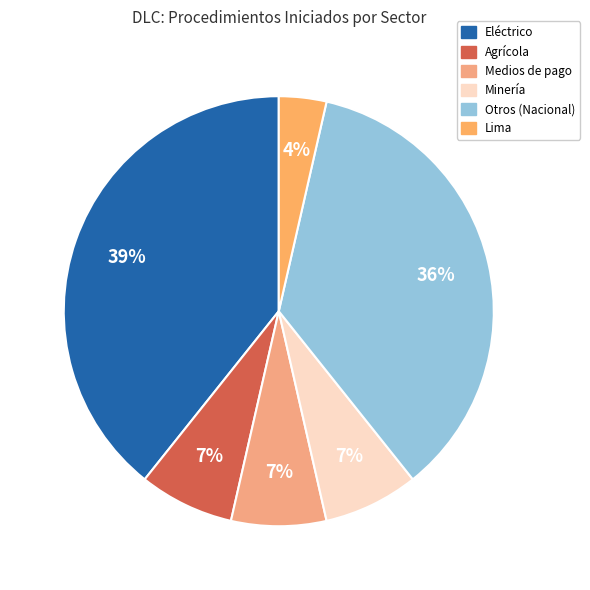

How many segments does this pie chart have?

6